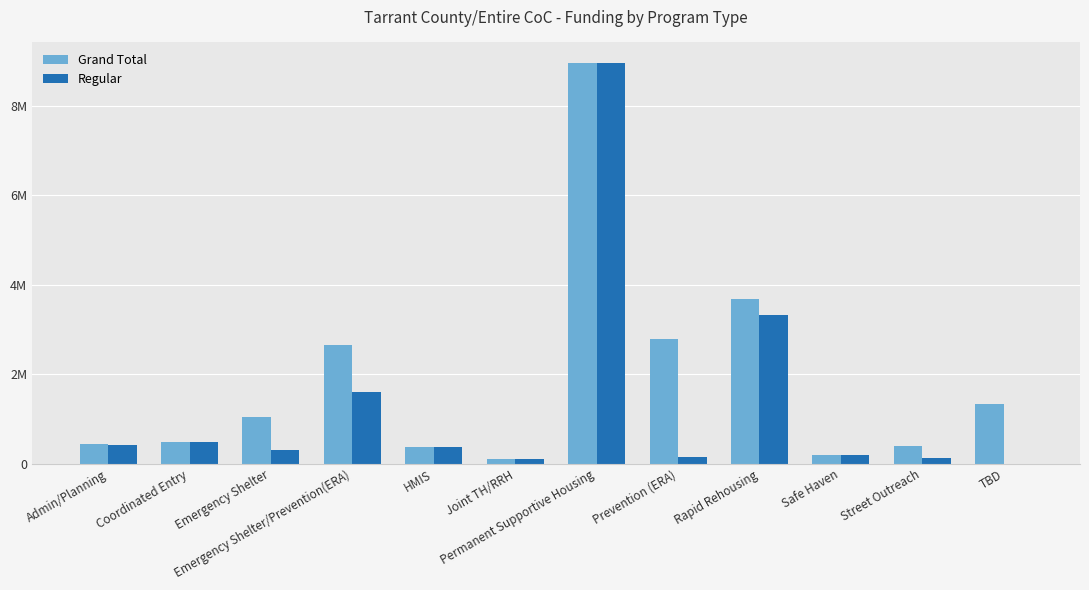

Is it true that Regular equals 4739964 at Rapid Rehousing?

False